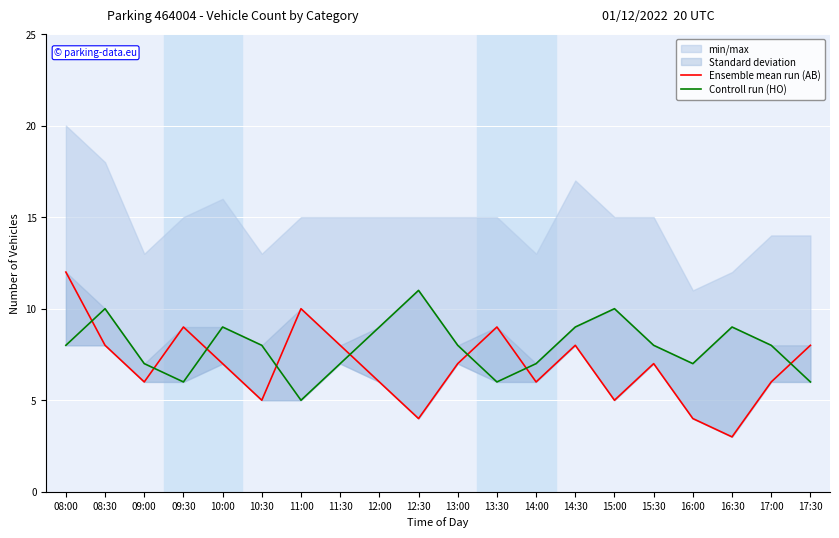

At which category does Controll run (HO) reach its first local valley?

09:30